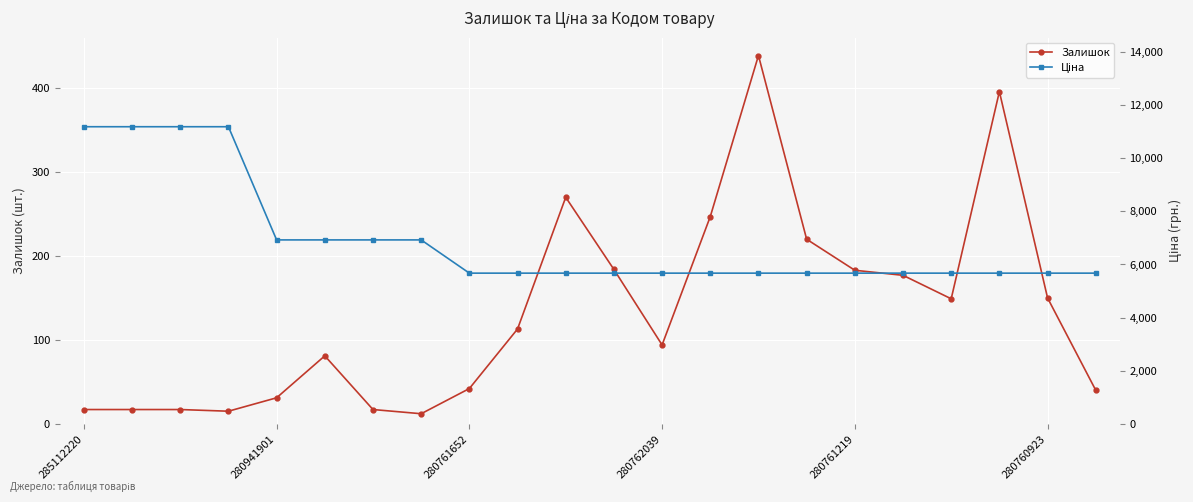

What is the spread (max minus min) of values at 17?

5496.8